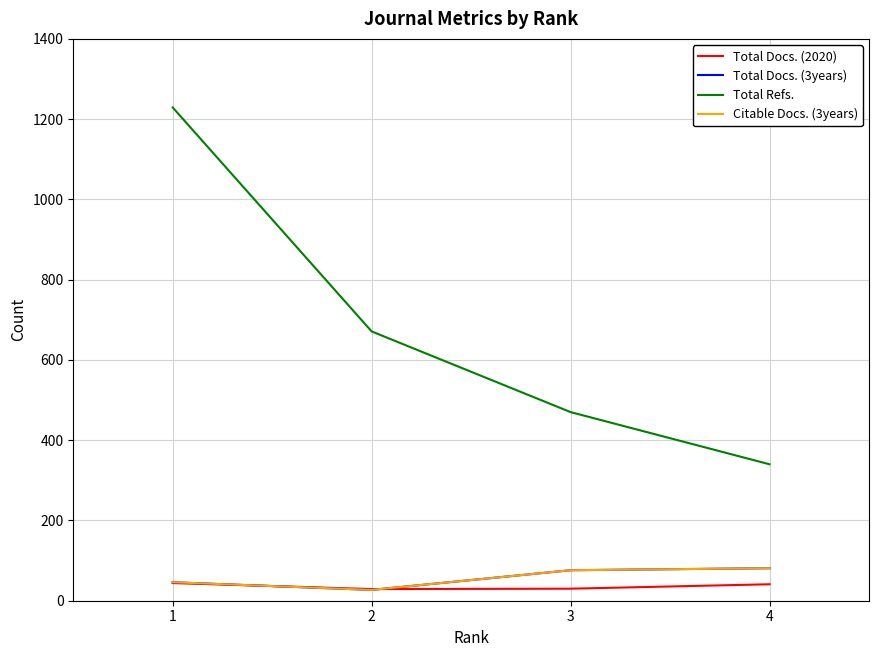

Reading left to right, extract all data points from this chart.

Total Docs. (2020): 44	29	30	41
Total Docs. (3years): 46	27	76	81
Total Refs.: 1229	671	470	340
Citable Docs. (3years): 46	27	76	81